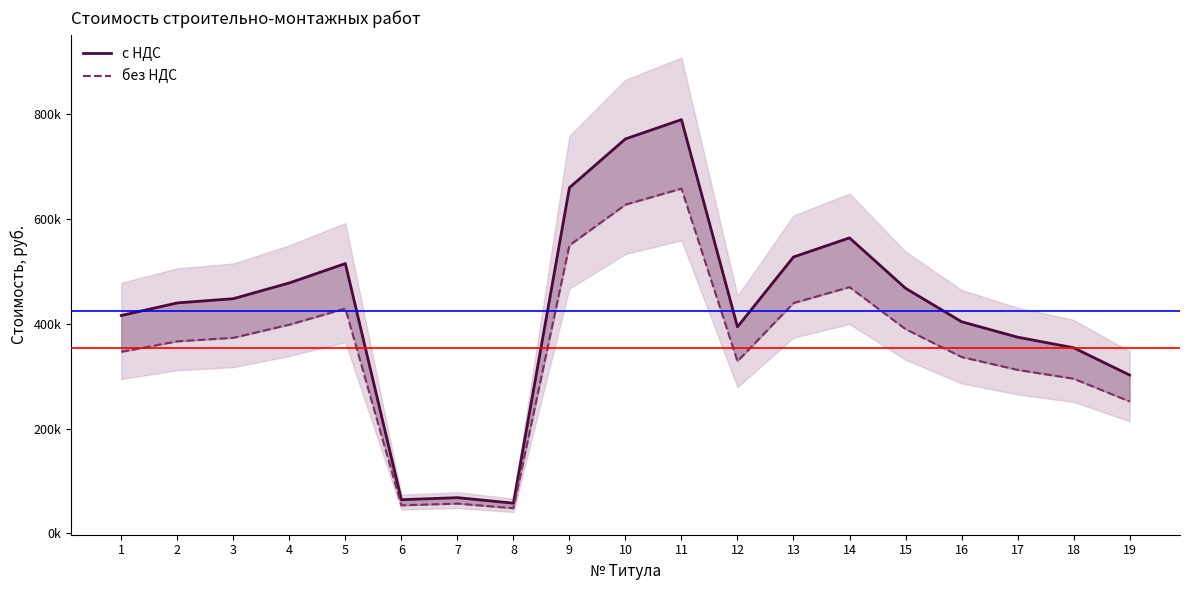

What is the difference between the maximum and minimum values in the без НДС series?

610341.5